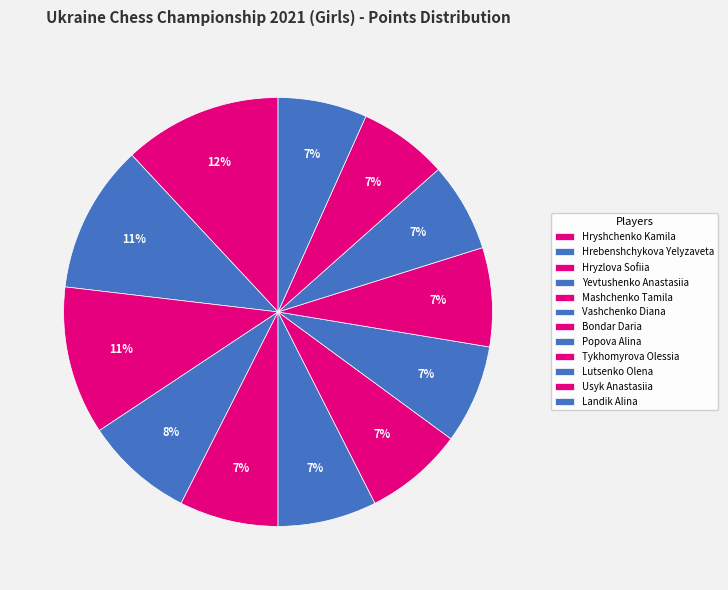

How many segments does this pie chart have?

12